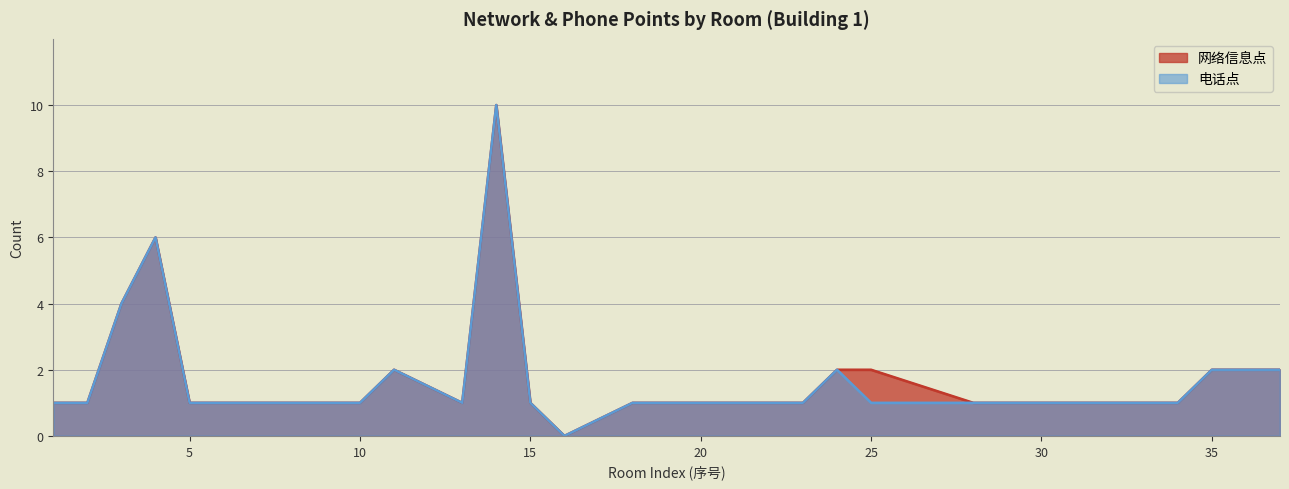

What is the average value of the 网络信息点 series?

2